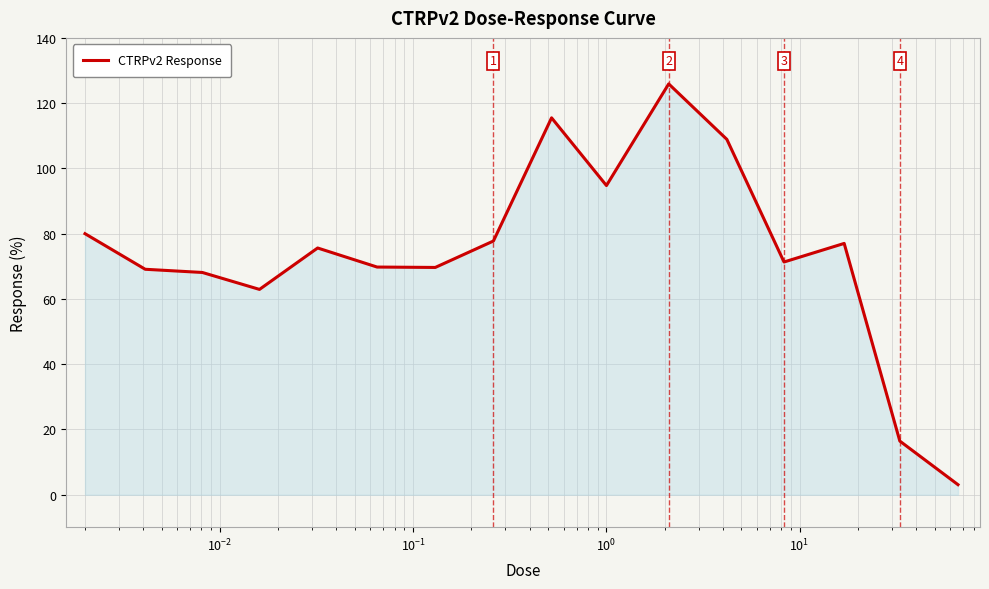

What is the smallest value displayed?

3.1